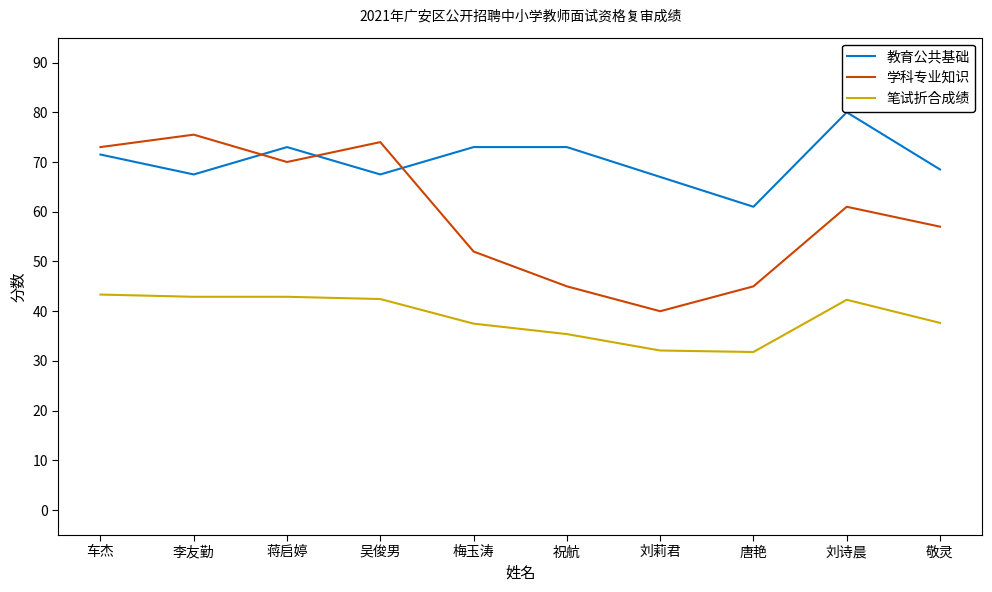

What is the difference between the 学科专业知识 values at 唐艳 and 敬灵?

12.0